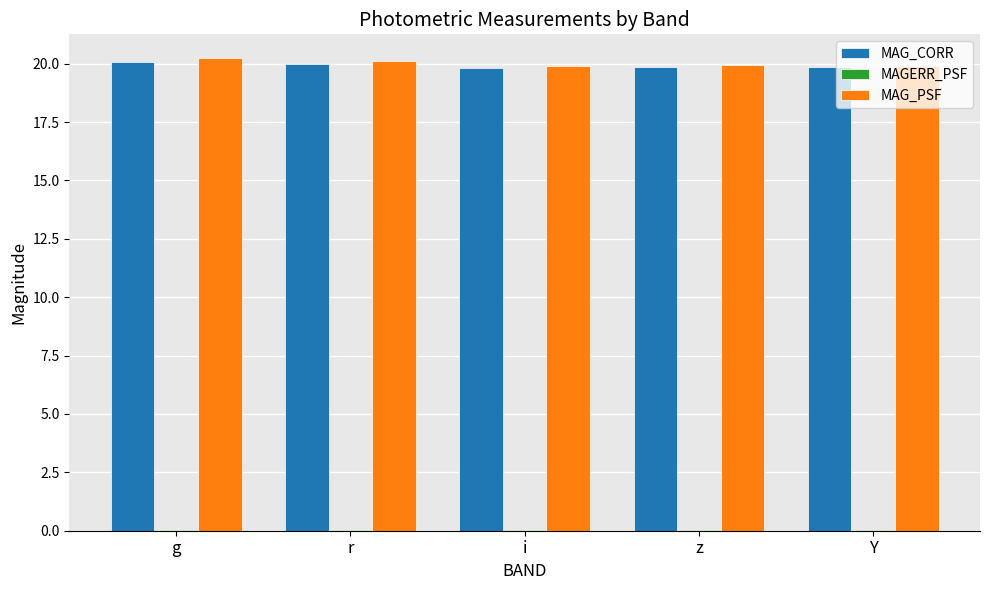

The value of MAG_PSF at i is 35.2. True or false?

False